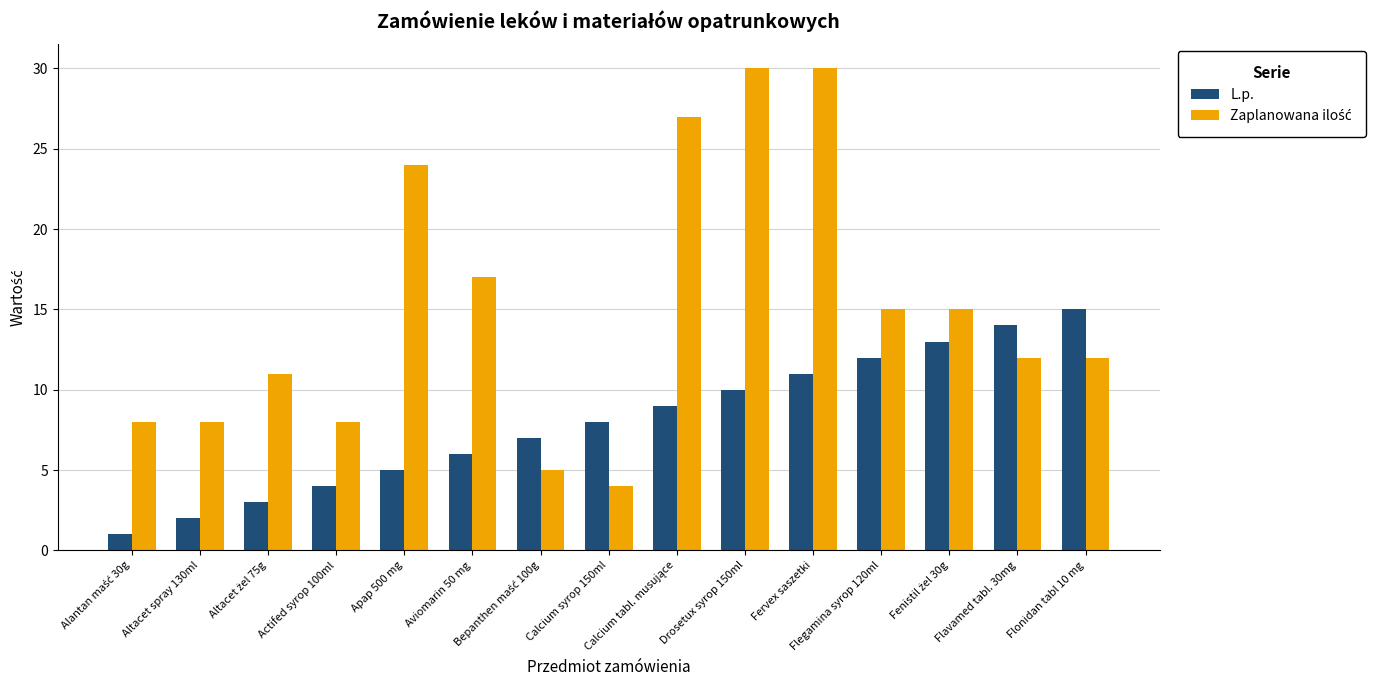

At how many categories does at least one series exceed 21?

4